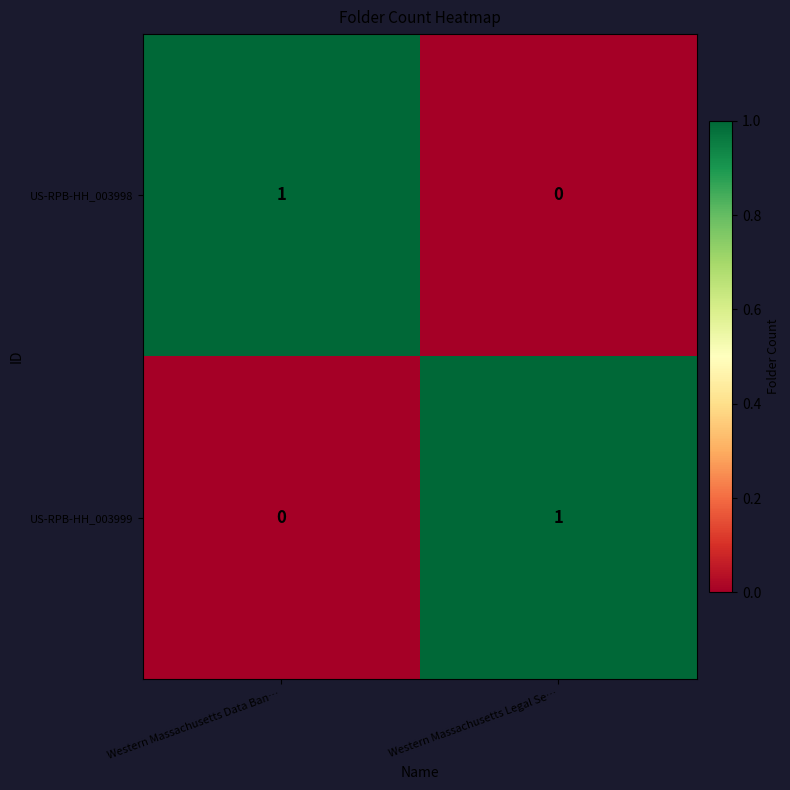

At which label is US-RPB-HH_003998 closest to 0?

Western Massachusetts Legal Se…